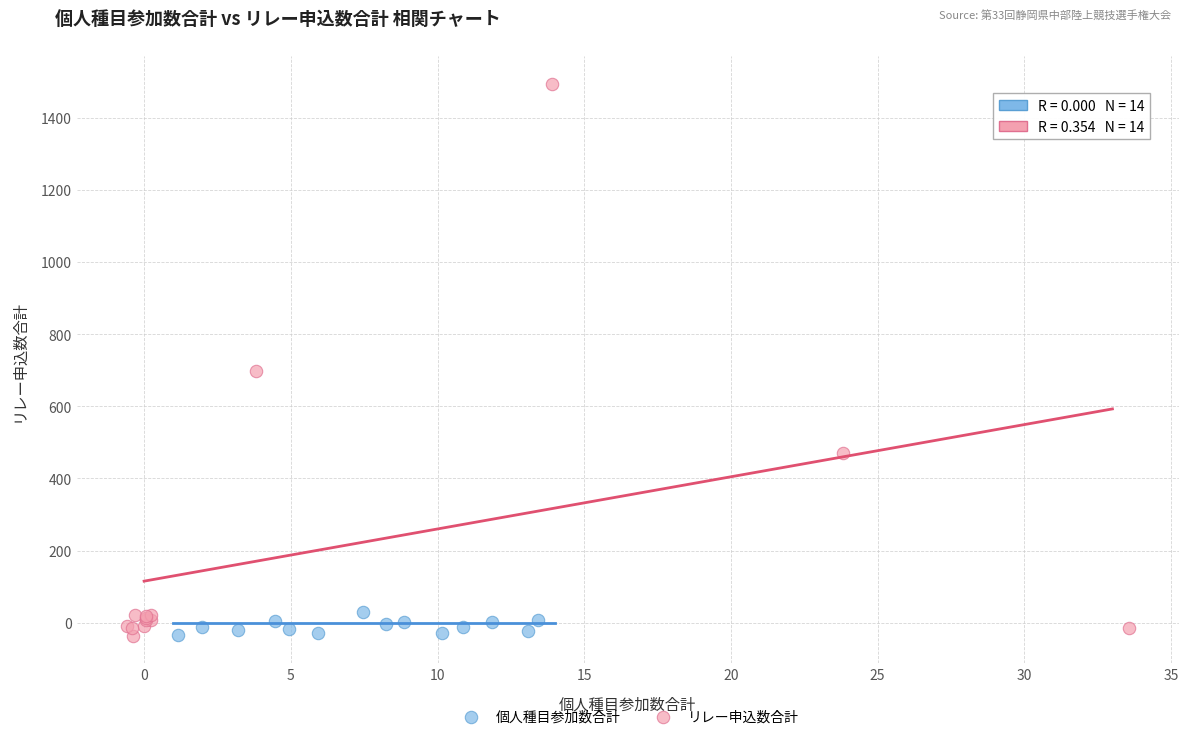

What are all the series names shown in the legend?

個人種目参加数合計, リレー申込数合計